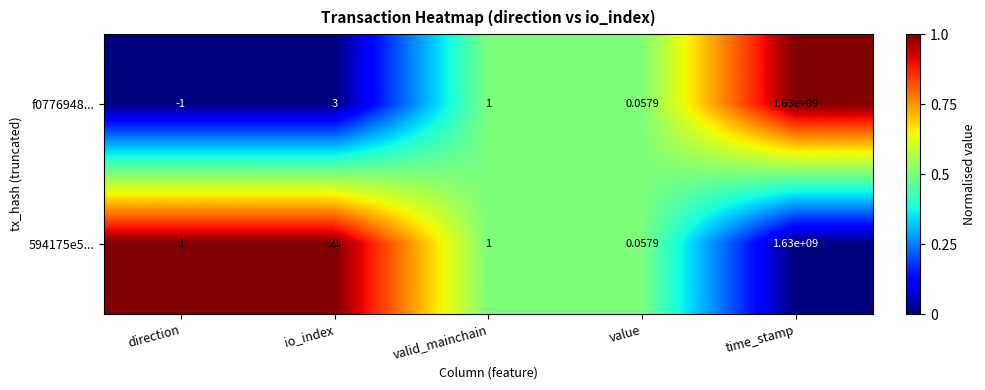

Rank the series by their average value, from highest to lowest.

594175e5..., f0776948...